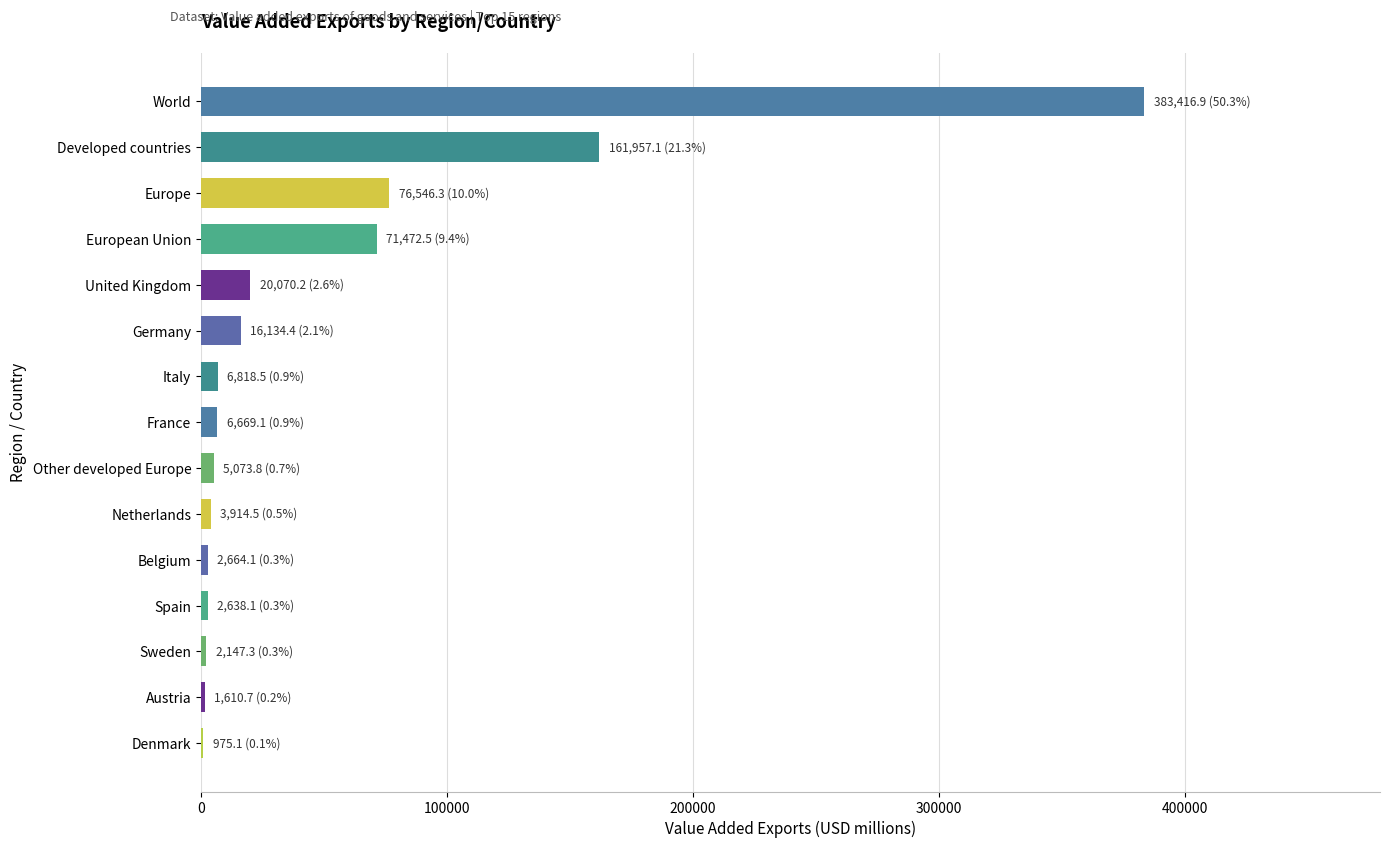

True or false: the data shows 256763.0 at Developed countries.

False